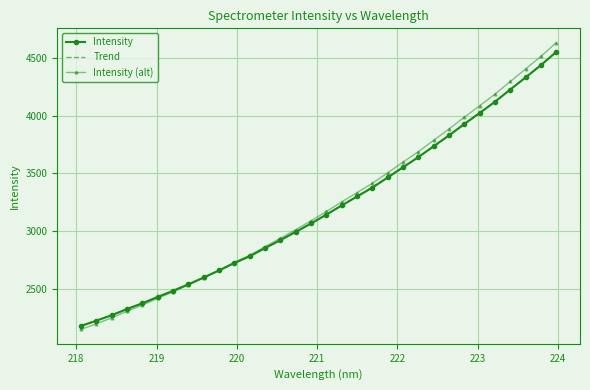

The value at 218.2508 is 3764.3. True or false?

False